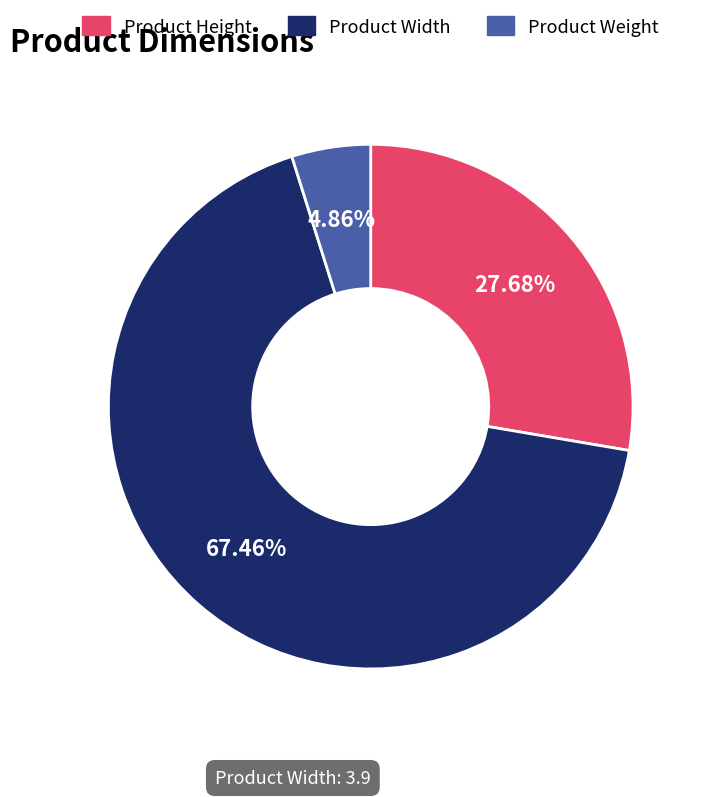

Which slice is the smallest?

Product Weight